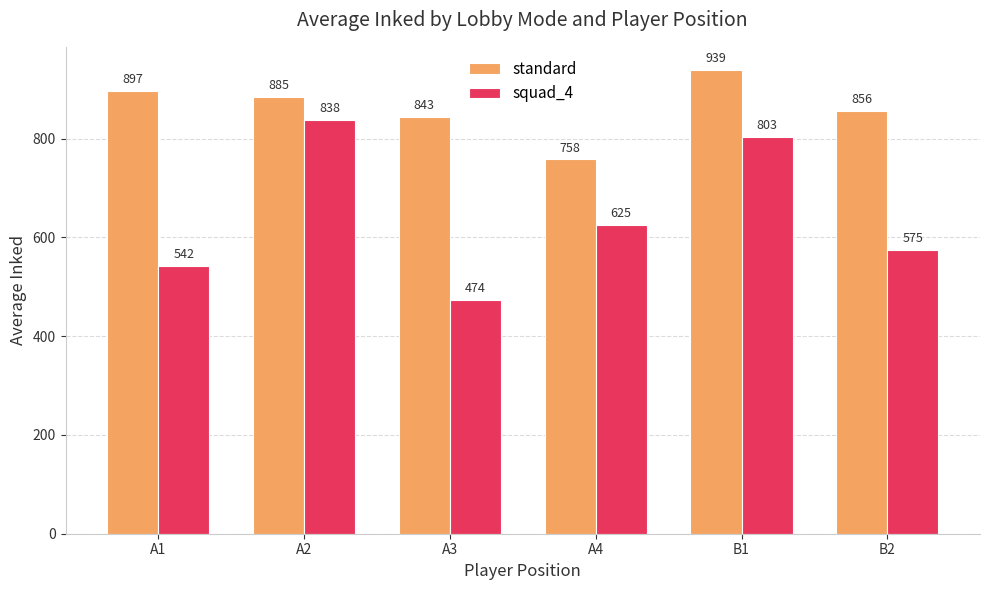

What are all the series names shown in the legend?

standard, squad_4